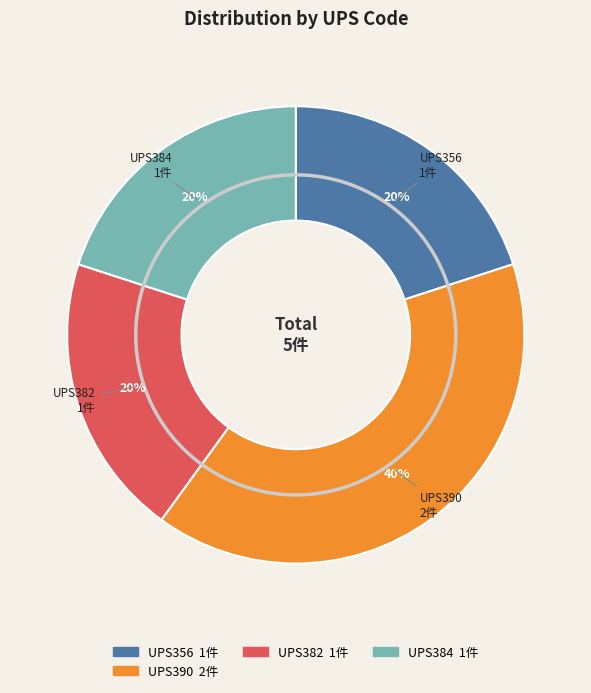

How many segments does this pie chart have?

4